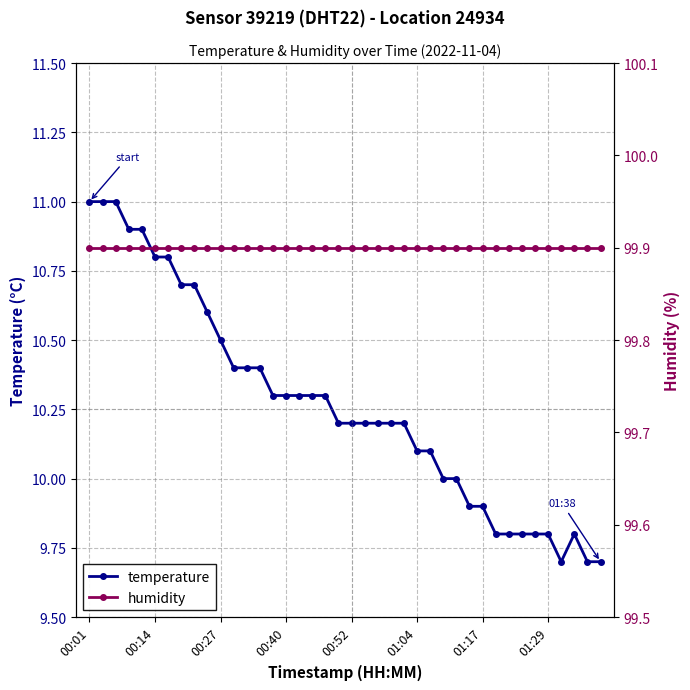

What is the minimum value for temperature?

9.7